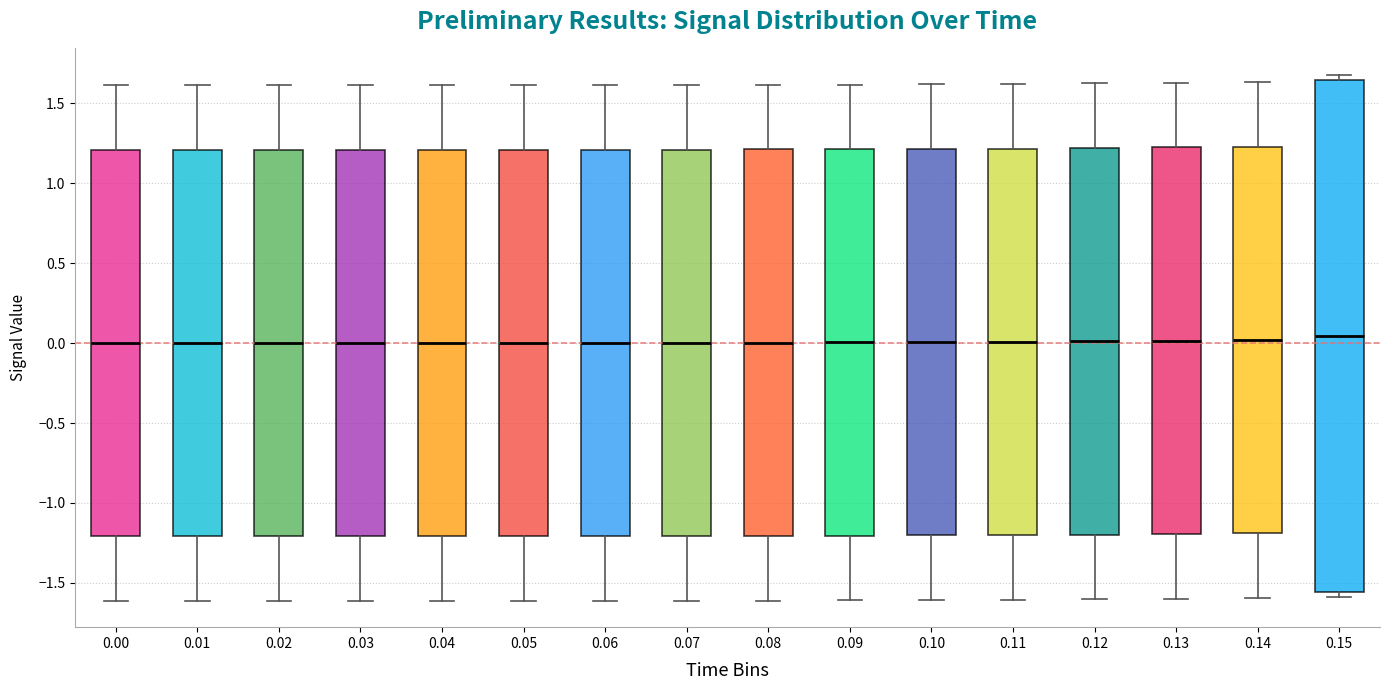

Reading left to right, read every box against the y-axis: the position of its median line, the range the box covers, and the ends of its whiskers. The values are not printed on the chart, so give them approximately, as read against the axis.

0.00: median 0.00, box -1.20 to 1.20, whiskers -1.60 to 1.60
0.01: median 0.00, box -1.20 to 1.20, whiskers -1.60 to 1.60
0.02: median 0.00, box -1.20 to 1.20, whiskers -1.60 to 1.60
0.03: median 0.00, box -1.20 to 1.20, whiskers -1.60 to 1.60
0.04: median 0.00, box -1.20 to 1.20, whiskers -1.60 to 1.60
0.05: median 0.00, box -1.20 to 1.20, whiskers -1.60 to 1.60
0.06: median 0.00, box -1.20 to 1.20, whiskers -1.60 to 1.60
0.07: median 0.00, box -1.20 to 1.20, whiskers -1.60 to 1.60
0.08: median 0.00, box -1.20 to 1.20, whiskers -1.60 to 1.60
0.09: median 0.00, box -1.20 to 1.20, whiskers -1.60 to 1.60
0.10: median 0.00, box -1.20 to 1.20, whiskers -1.60 to 1.60
0.11: median 0.00, box -1.20 to 1.20, whiskers -1.60 to 1.60
0.12: median 0.00, box -1.20 to 1.20, whiskers -1.60 to 1.60
0.13: median 0.00, box -1.20 to 1.20, whiskers -1.60 to 1.65
0.14: median 0.00, box -1.20 to 1.25, whiskers -1.60 to 1.65
0.15: median 0.05, box -1.55 to 1.65, whiskers -1.60 to 1.70